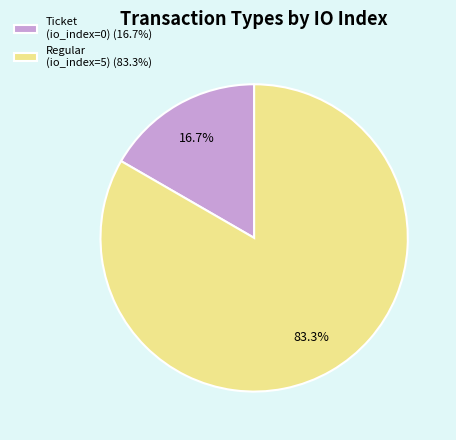

To the nearest percent, what percentage of the pie is Regular (io_index=5)?

83%